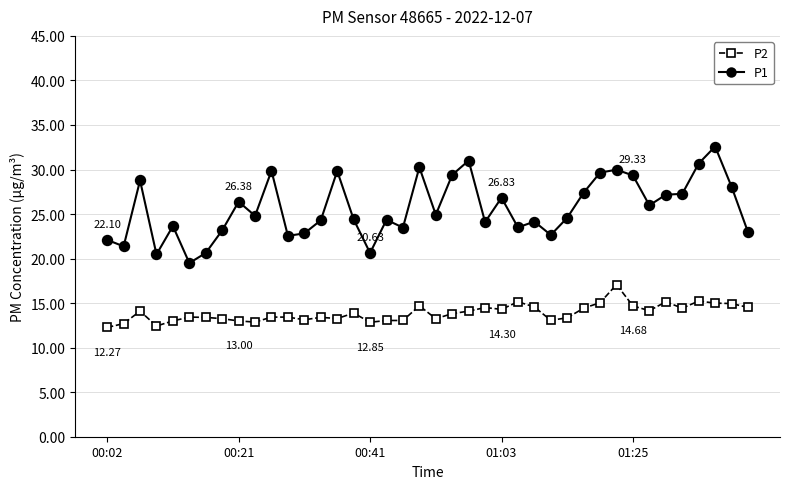

True or false: P2 has more than 0 interior local peaks.

True